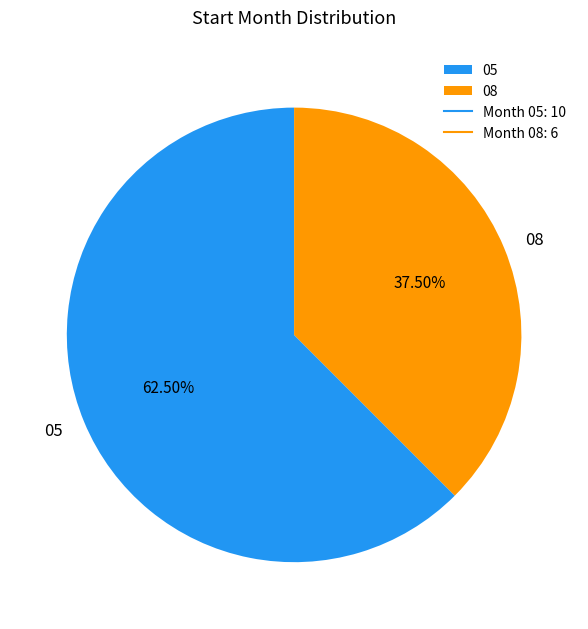

Is it true that 05 is 49% of the pie?

False